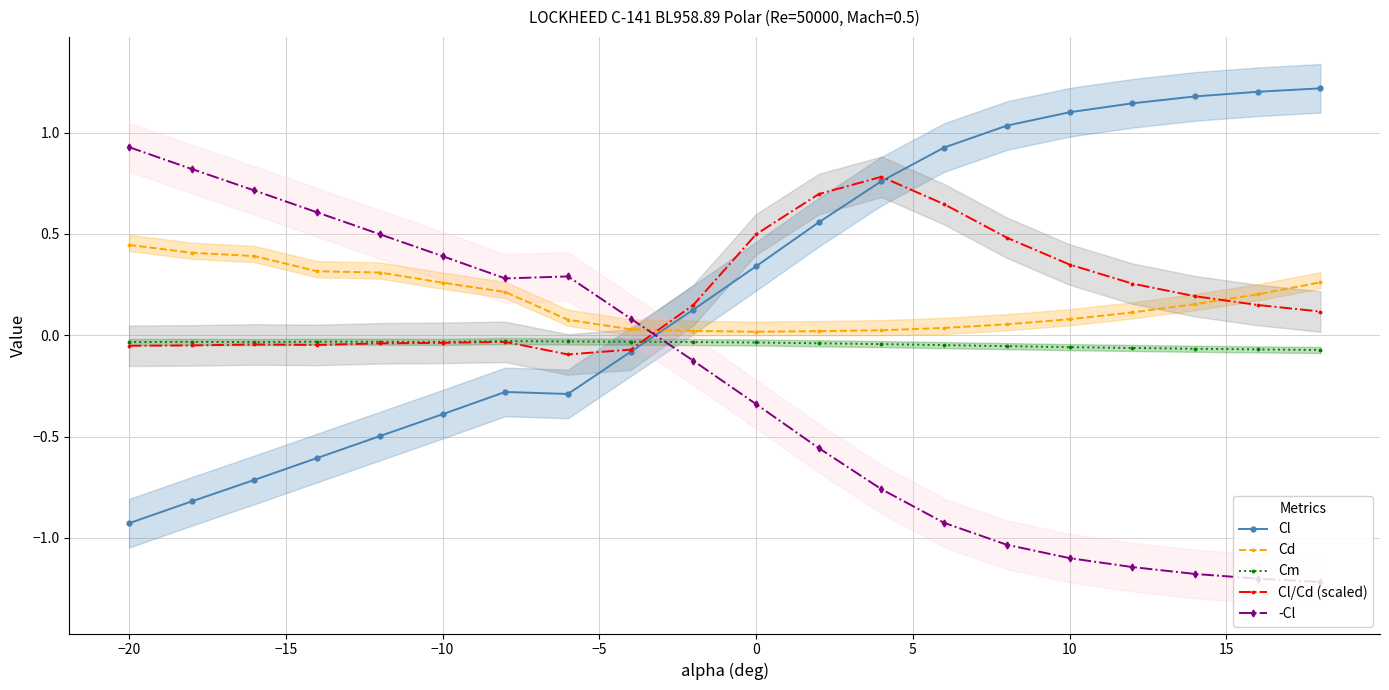

What are all the series names shown in the legend?

Cl, Cd, Cm, Cl/Cd (scaled), -Cl